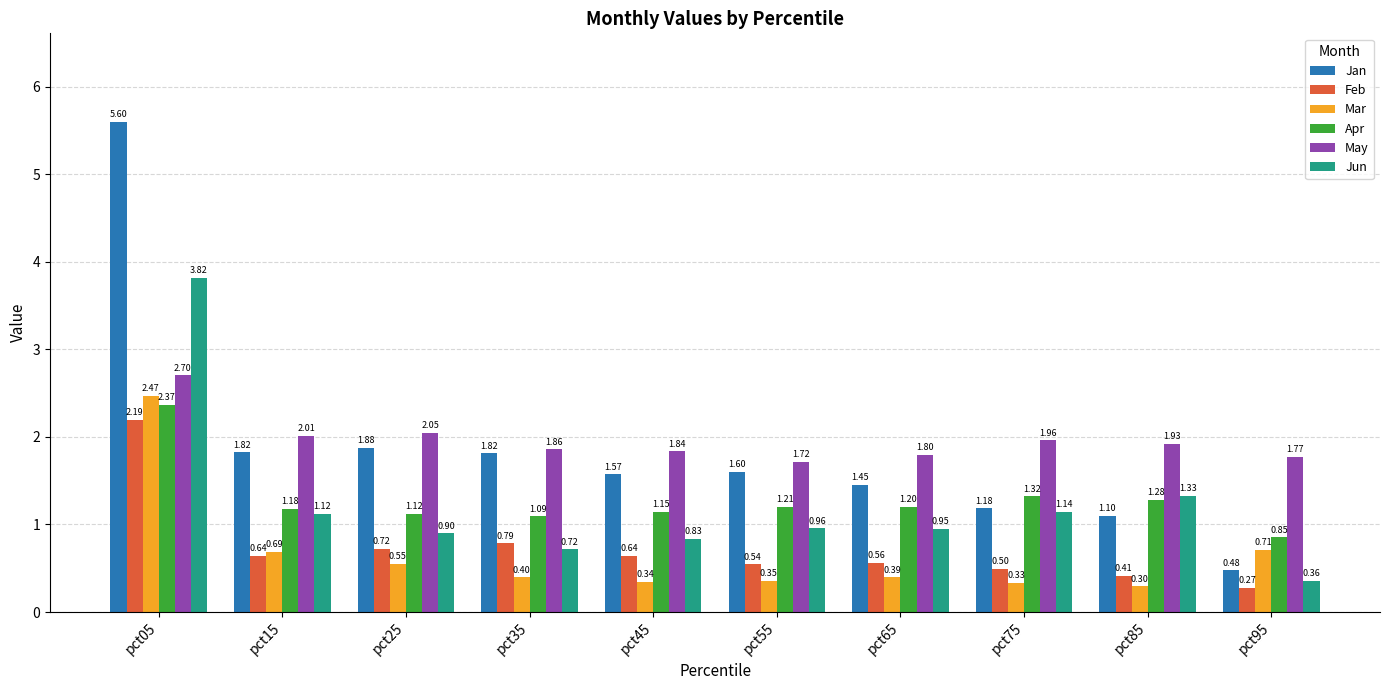

Rank the series at pct85 from highest to lowest value.

May, Jun, Apr, Jan, Feb, Mar